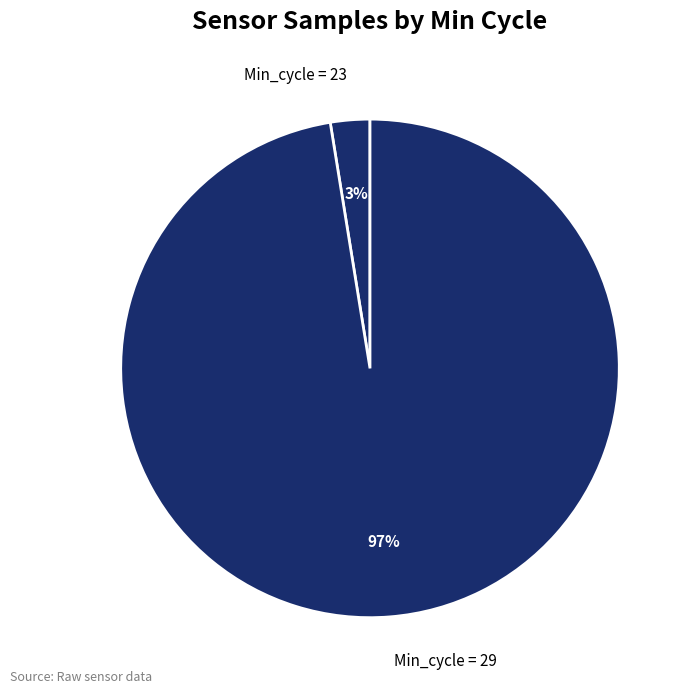

Rank the categories by value from lowest to highest.

Min_cycle = 23, Min_cycle = 29